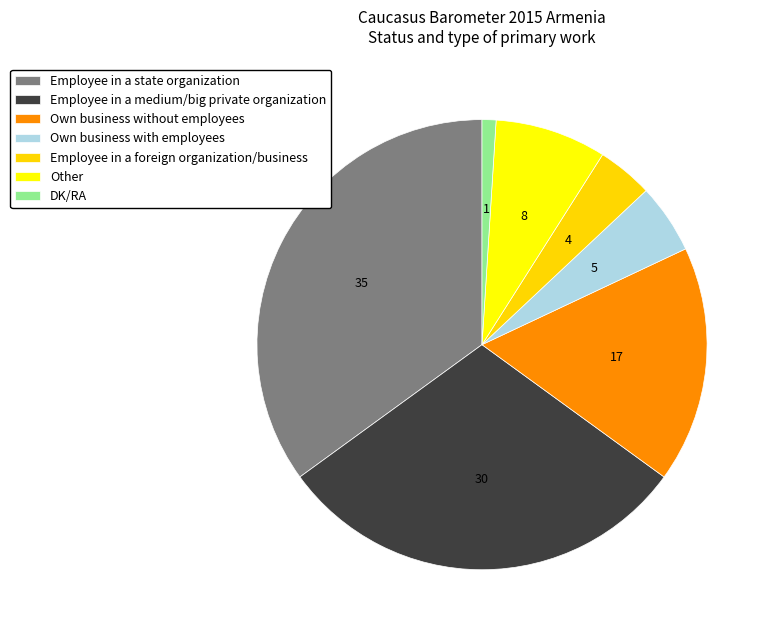

Which category has the biggest portion of the pie?

Employee in a state organization